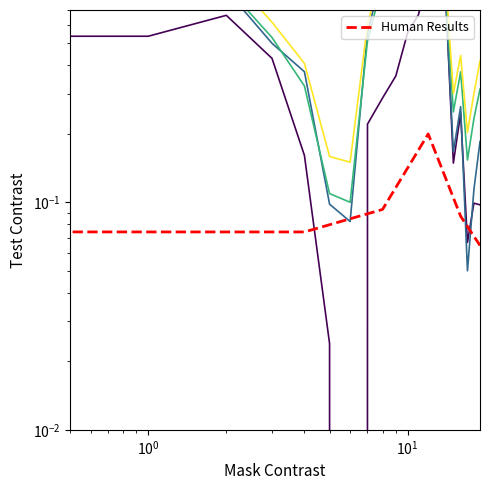

How many lines are shown in the chart?

4